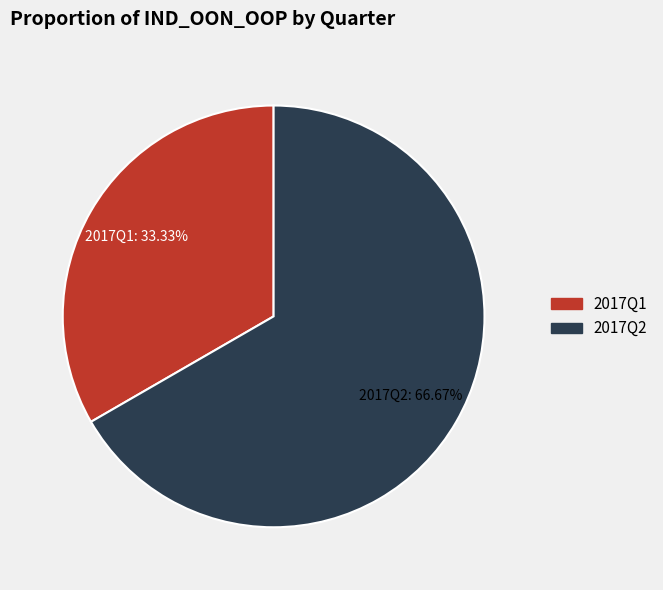

Count the number of slices in the pie.

2